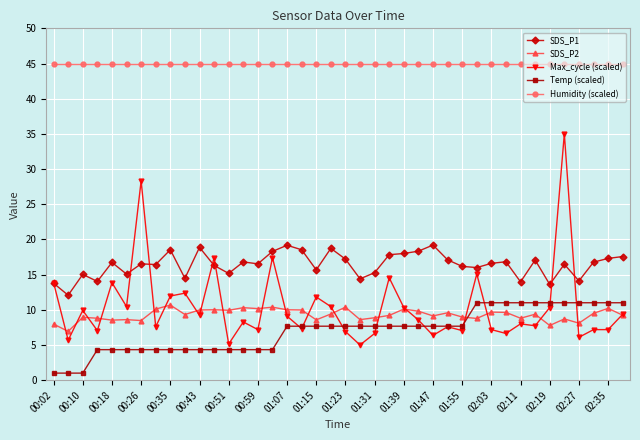

Which series ends up on top after the final intersection of SDS_P1 and Max_cycle (scaled)?

SDS_P1